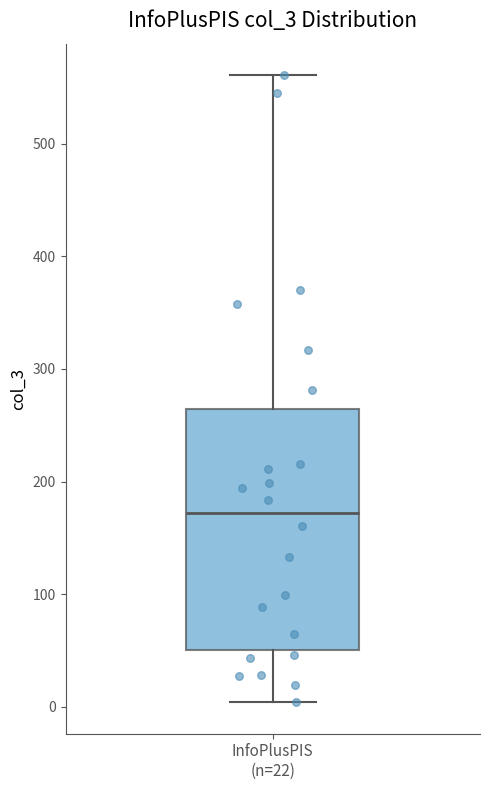

Transcribe this box plot: give where the median line is, the range the box spans, and where the two whiskers end, as read against the y-axis. The values are not printed on the chart, so give them approximately, as read against the axis.

median 170, box 50 to 260, whiskers 0 to 560